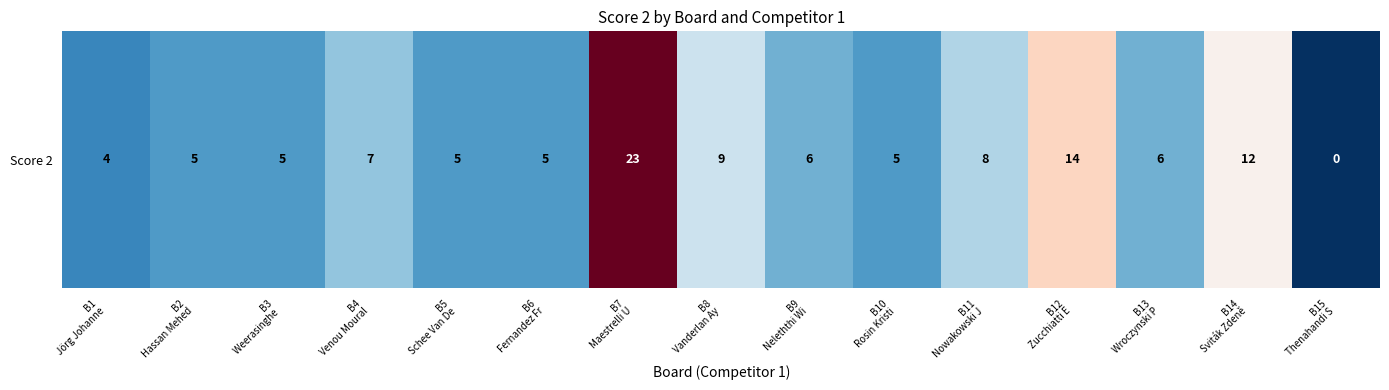

What is the change in value from B10
Rosin Kristi to B11
Nowakowski J?

+3